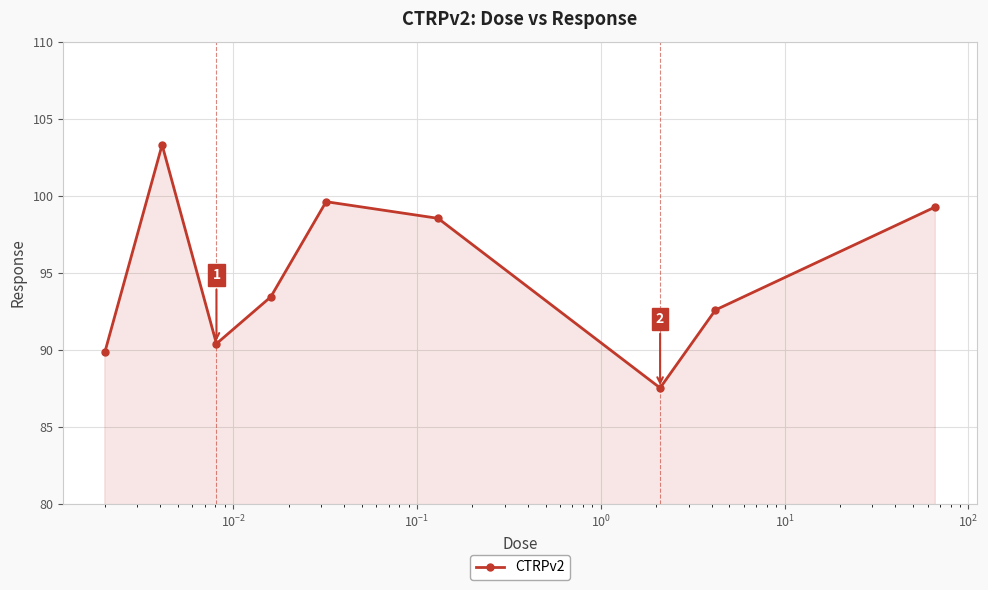

What is the value of the 4th point from the left?

93.4